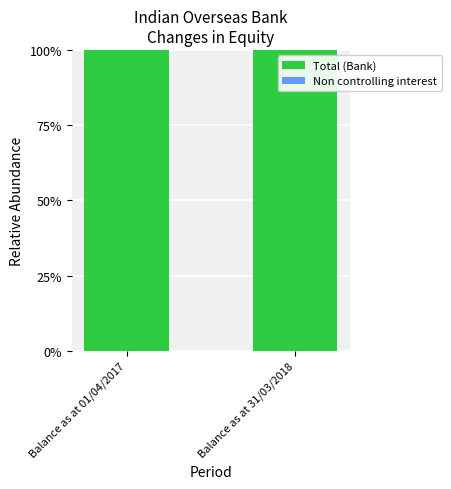

Is it true that Total (Bank) equals 131 at Balance as at 01/04/2017?

False